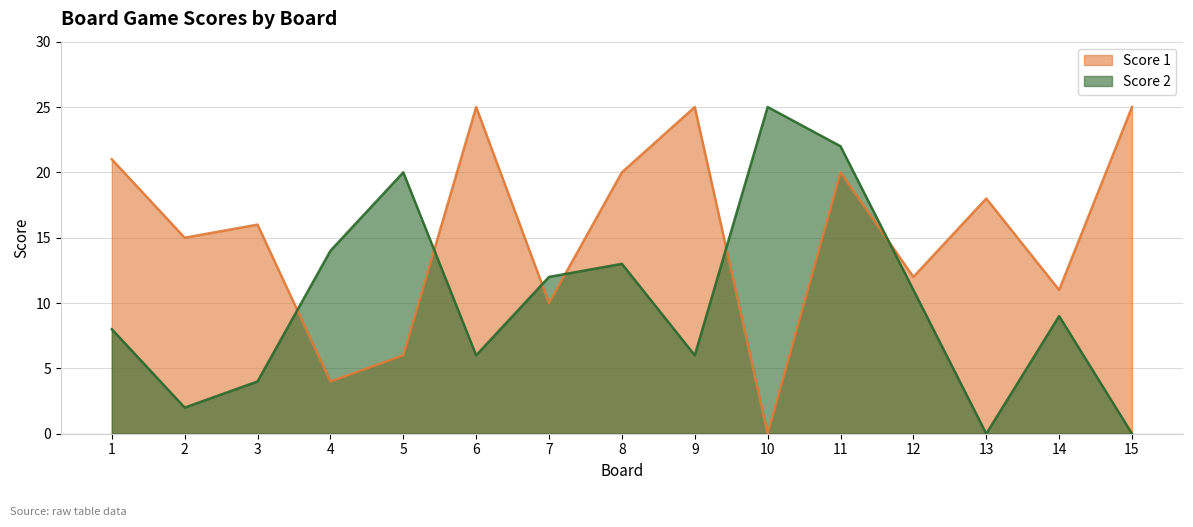

Which series has the largest total across all categories?

Score 1